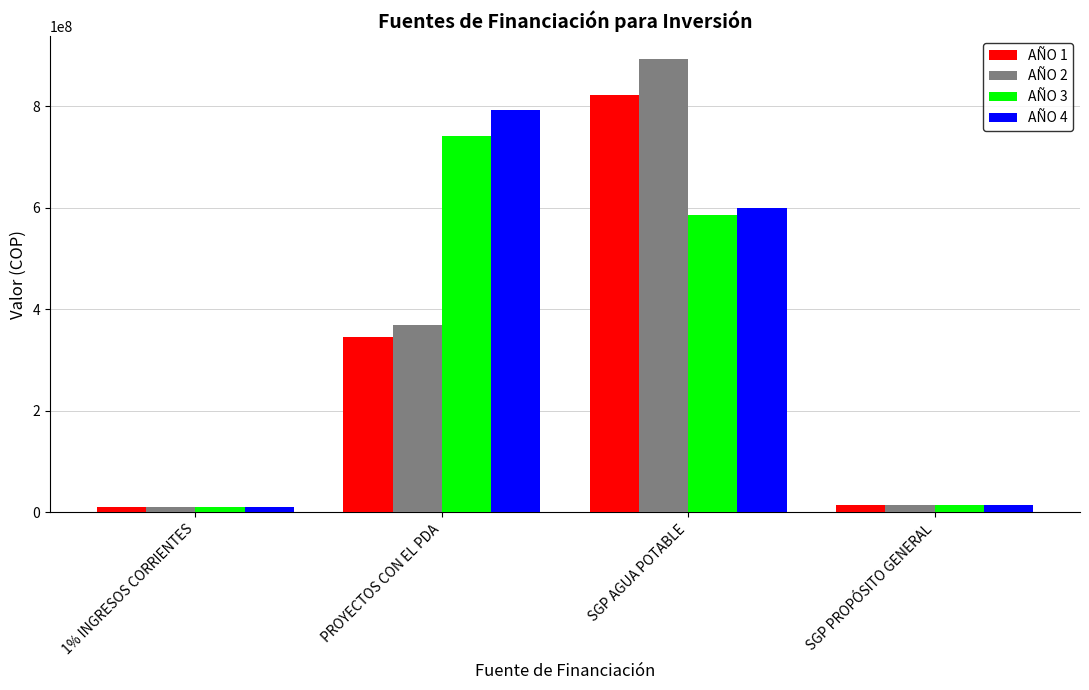

What is the sum of all AÑO 4 values?

1418257269